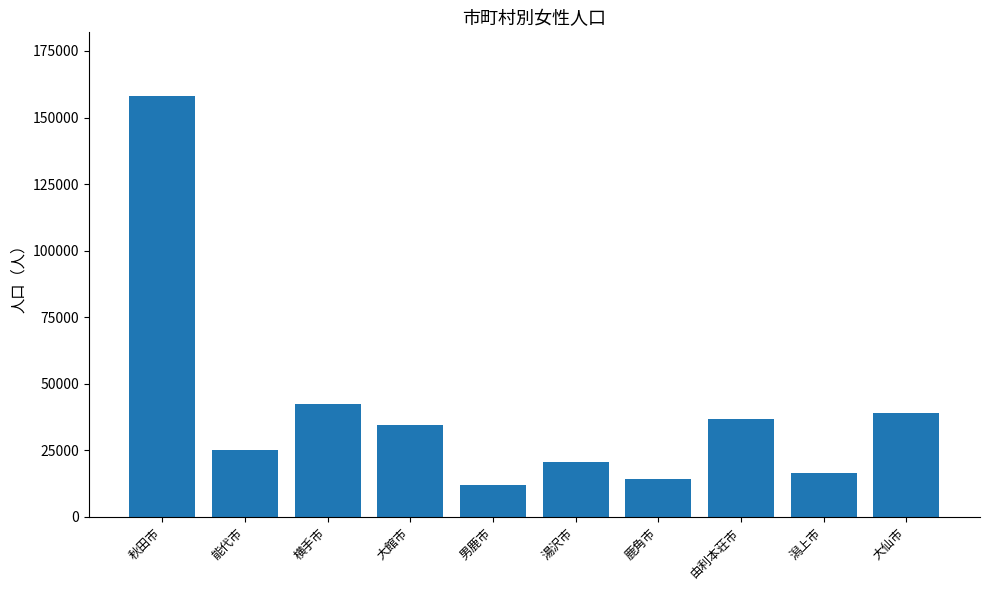

The chart shows a value of 23537 at 潟上市. True or false?

False